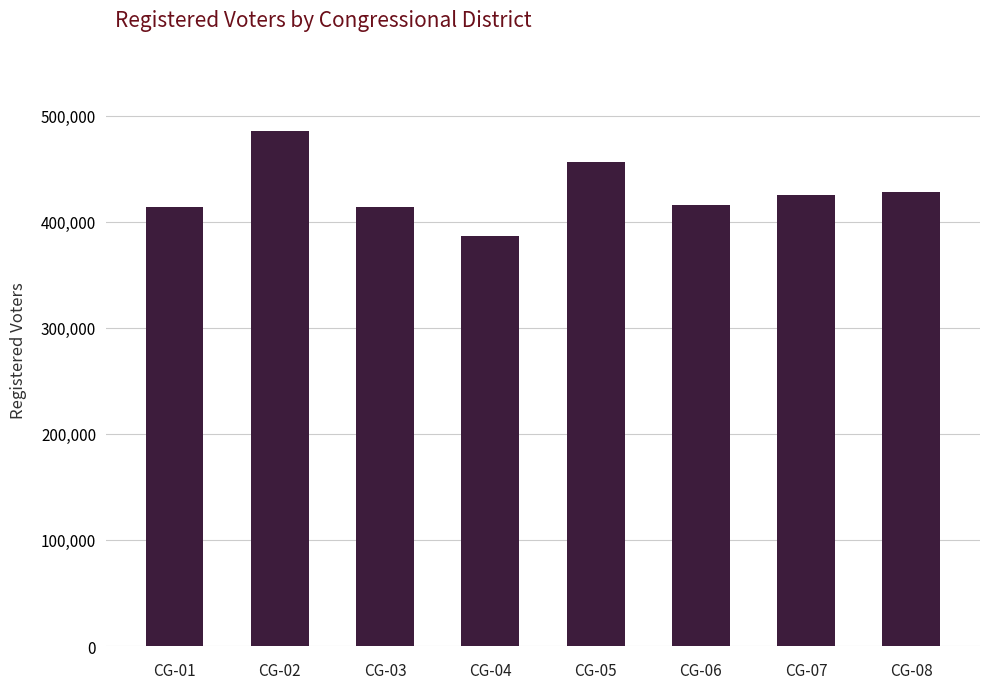

Where is the data nearest to the value 435936?

CG-08